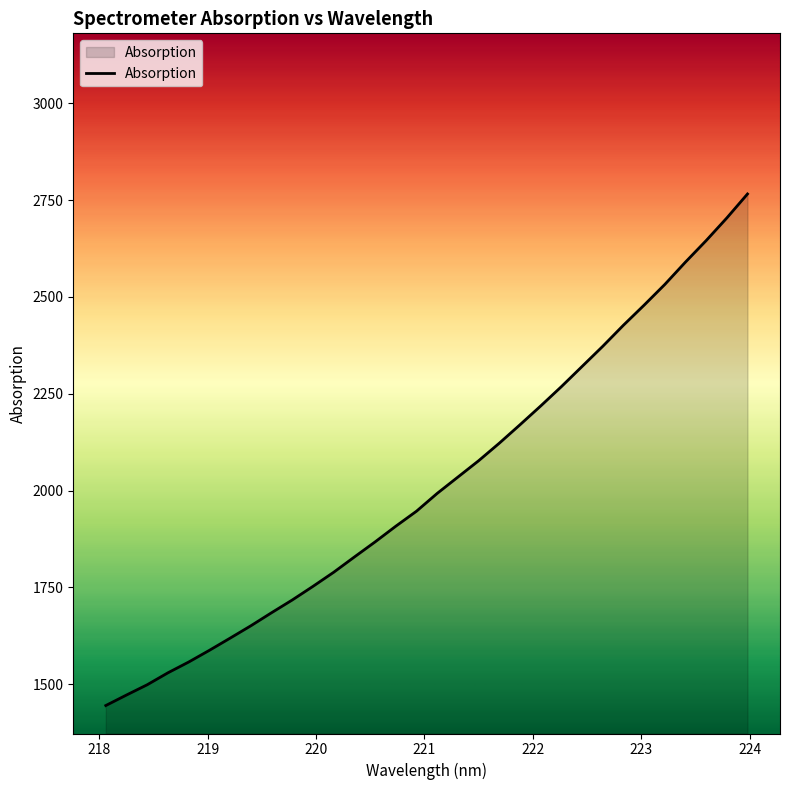

What is the difference between the maximum and minimum values?

1321.2